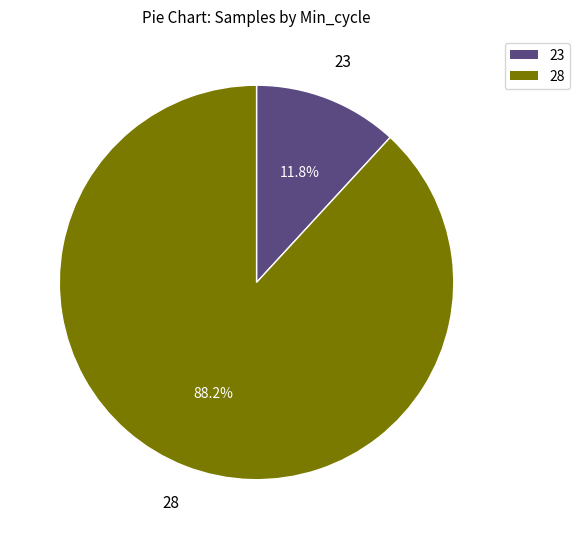

Does any single category account for the majority?

Yes